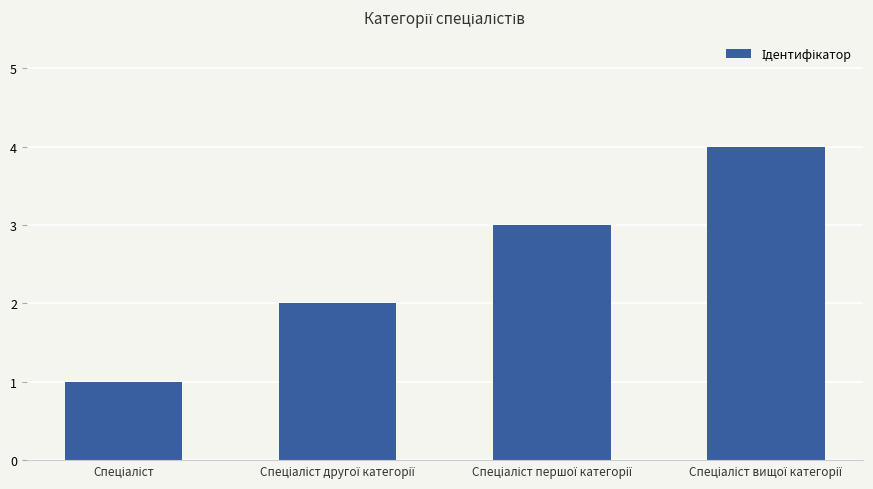

What is the greatest value displayed?

4